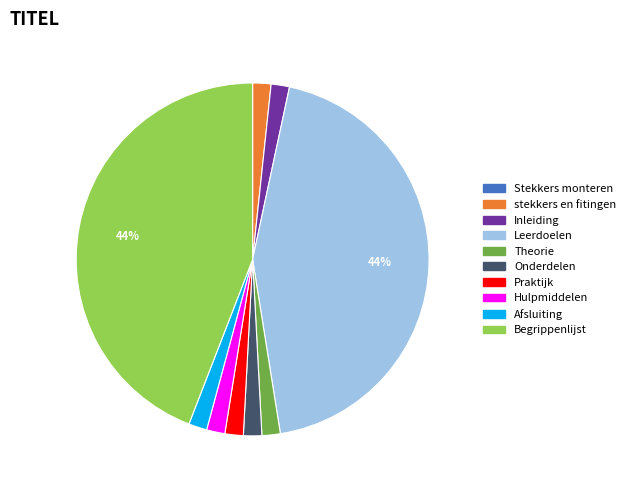

Do Theorie and Hulpmiddelen together represent more than half of the pie?

No